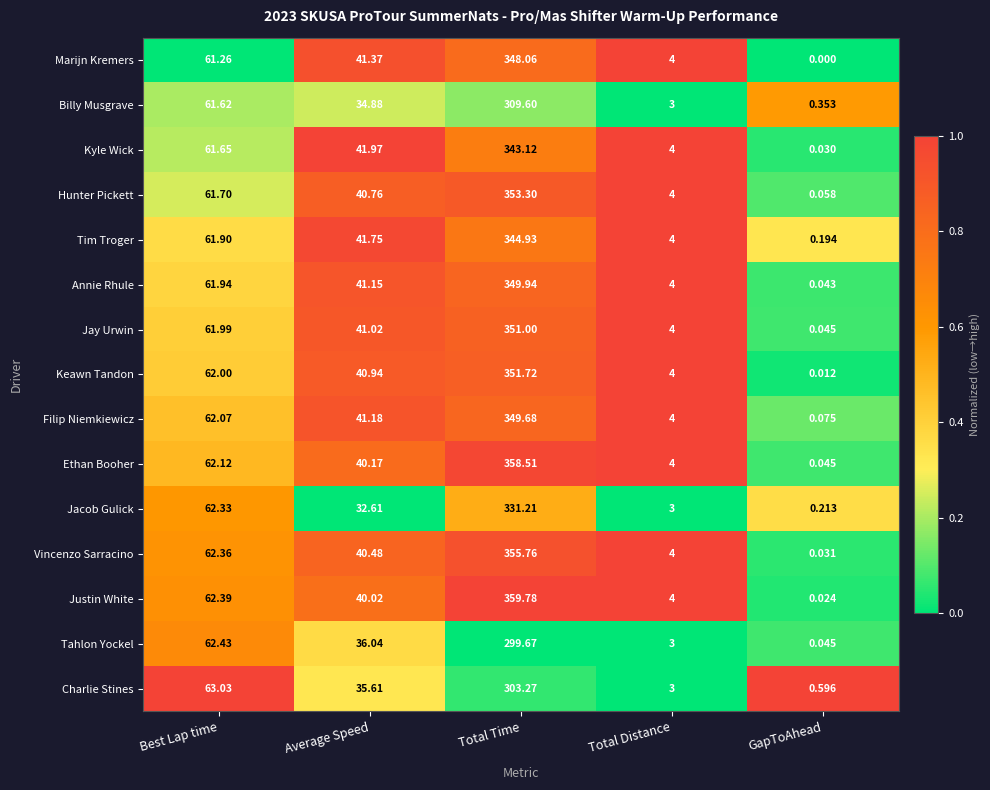

Which series changed the most between Best Lap time and GapToAhead?

Charlie Stines